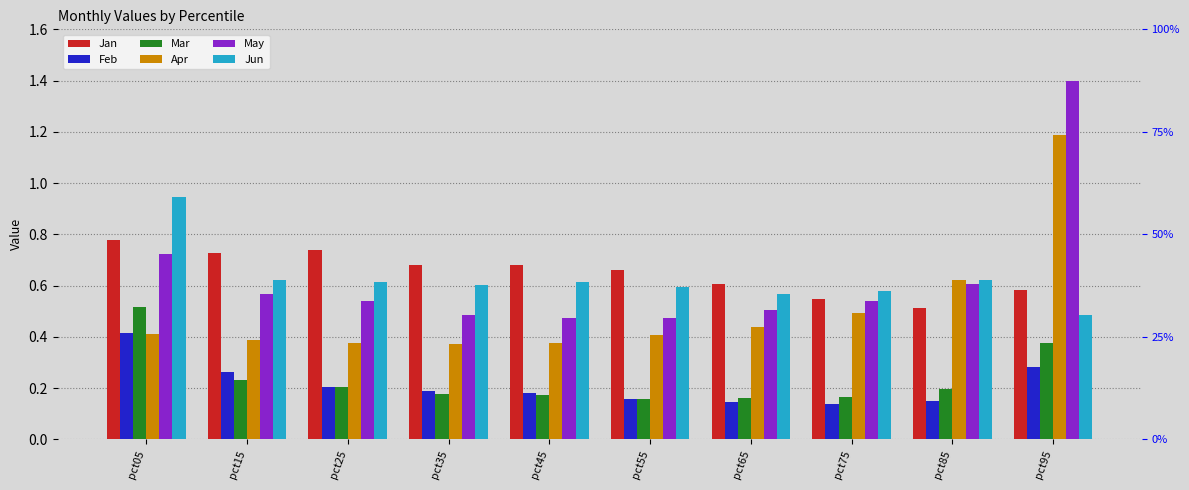

At which category does the chart reach its minimum across all series?

pct75